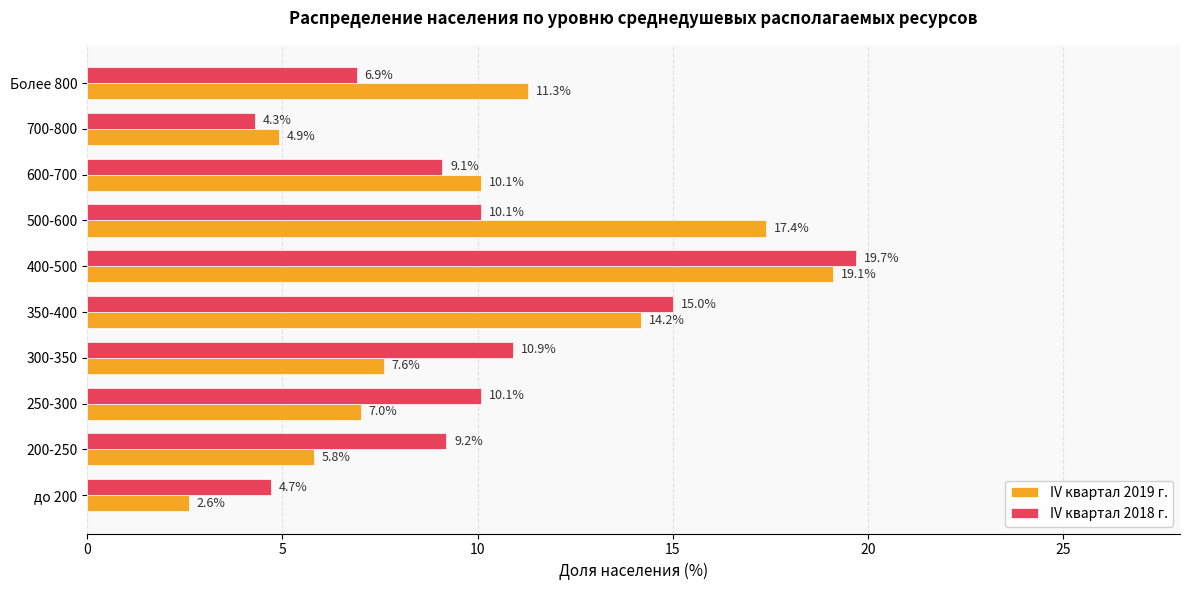

List the series in order of their peak value, highest first.

IV квартал 2018 г., IV квартал 2019 г.